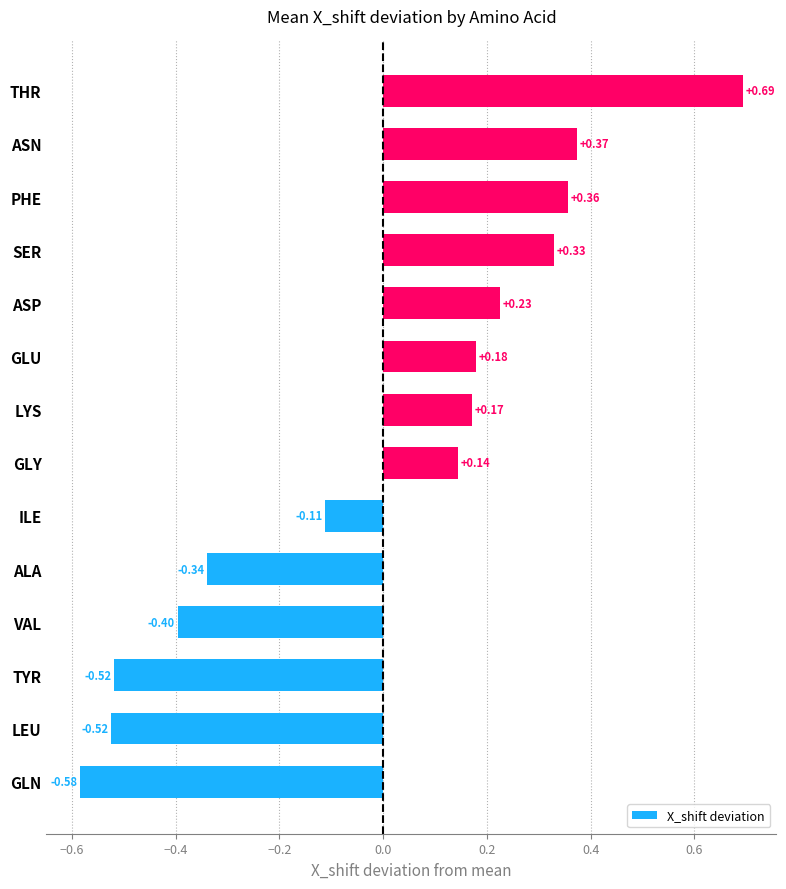

How many values are above zero?

8